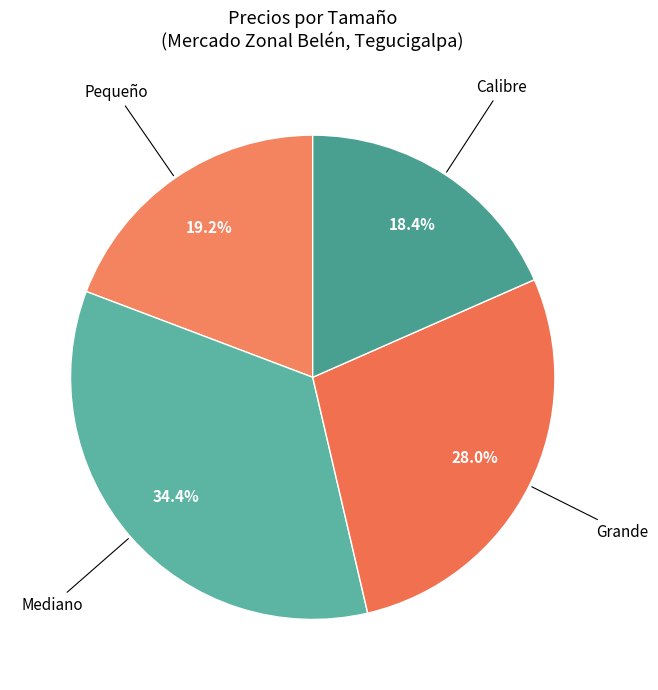

How many segments does this pie chart have?

4